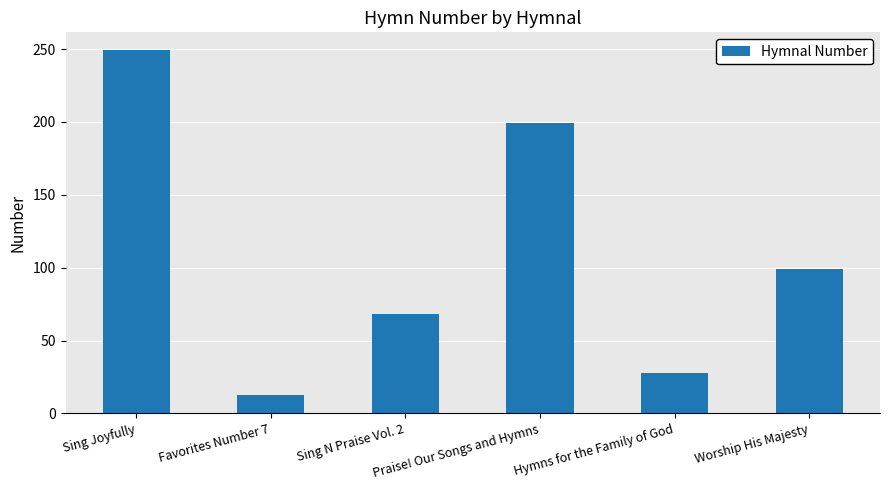

What is the sum of the values at Sing N Praise Vol. 2 and Hymns for the Family of God?

96